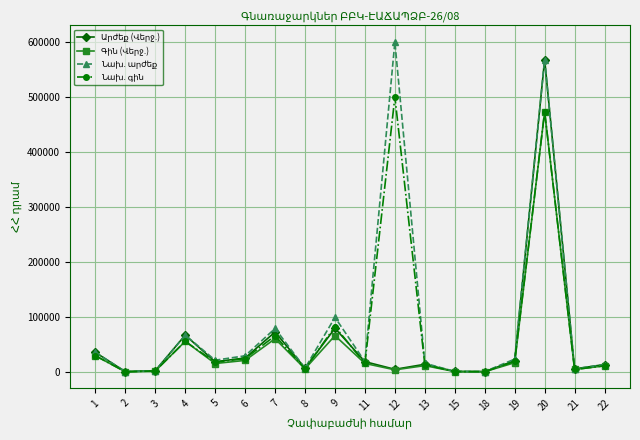

What is the total value across all series at 4?

247500.0